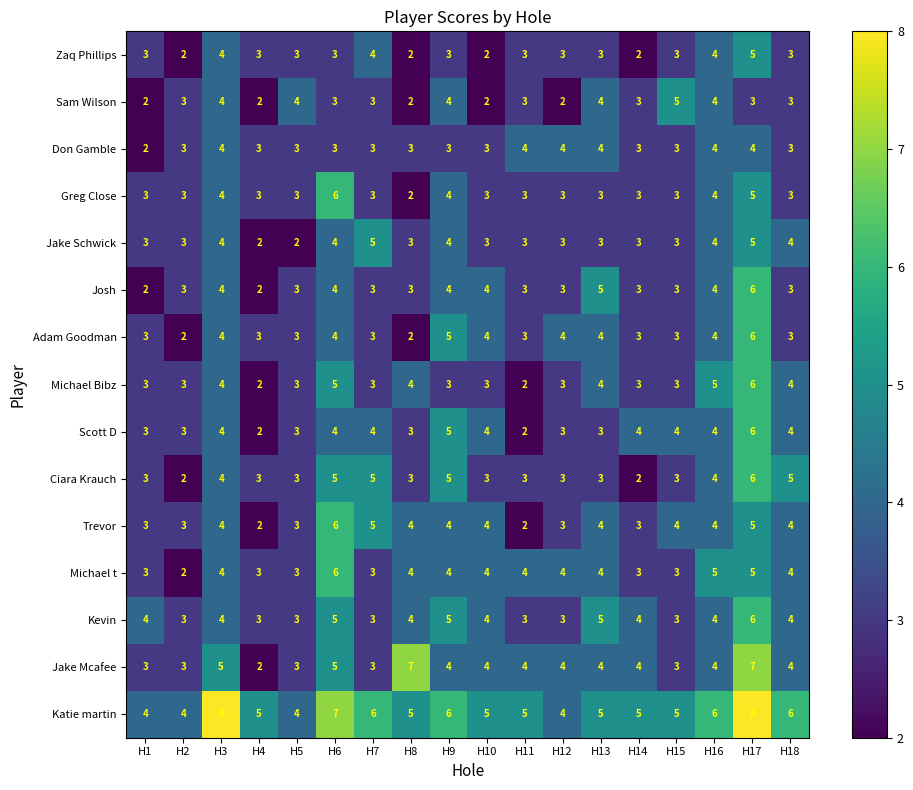

What is the average value of the Don Gamble series?

3